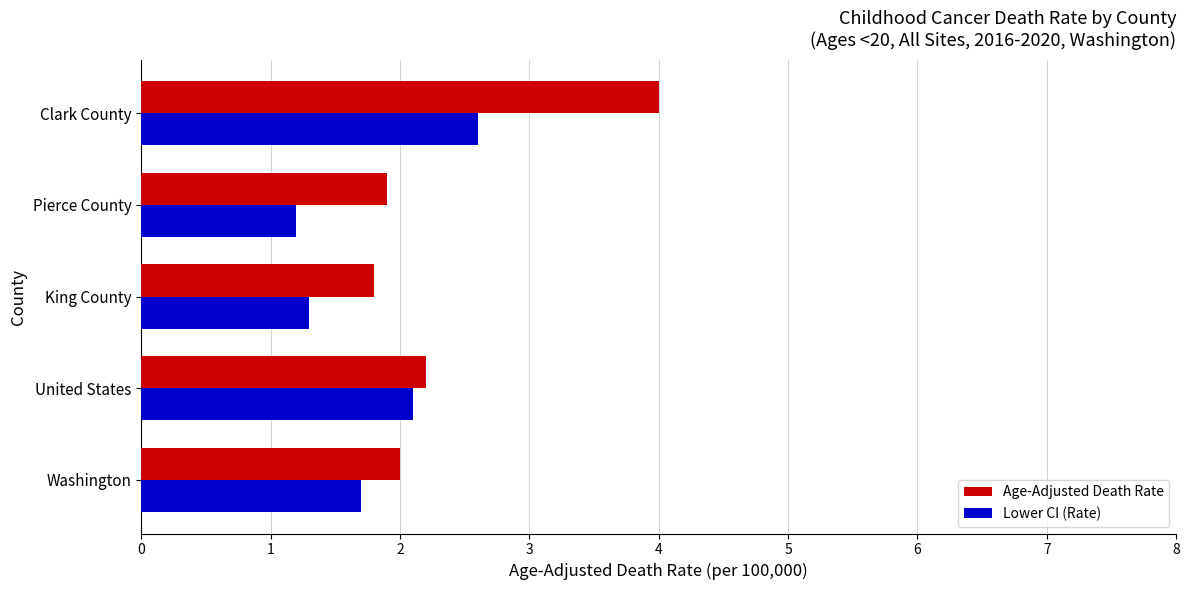

Read the Lower CI (Rate) value at Pierce County.

1.2